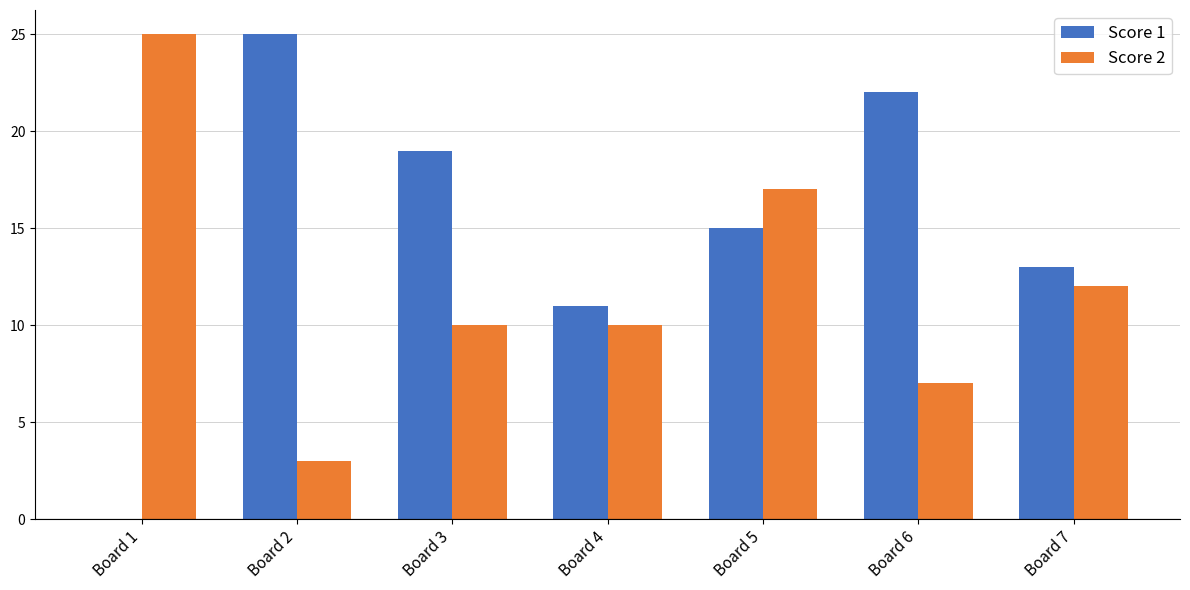

How many series are shown in this chart?

2